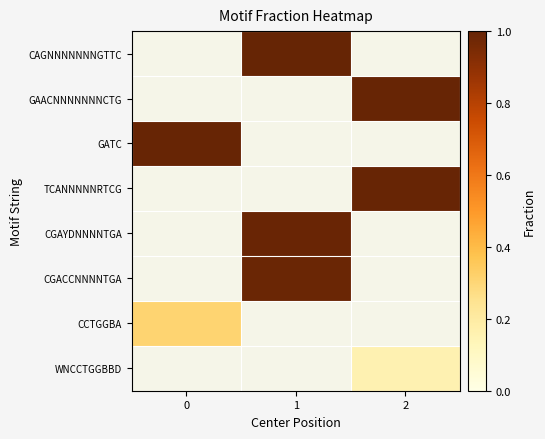

List the series in order of their peak value, lowest first.

WNCCTGGBBD, CCTGGBA, CGACCNNNNTGA, CGAYDNNNNTGA, TCANNNNNRTCG, GAACNNNNNNNCTG, GATC, CAGNNNNNNNGTTC